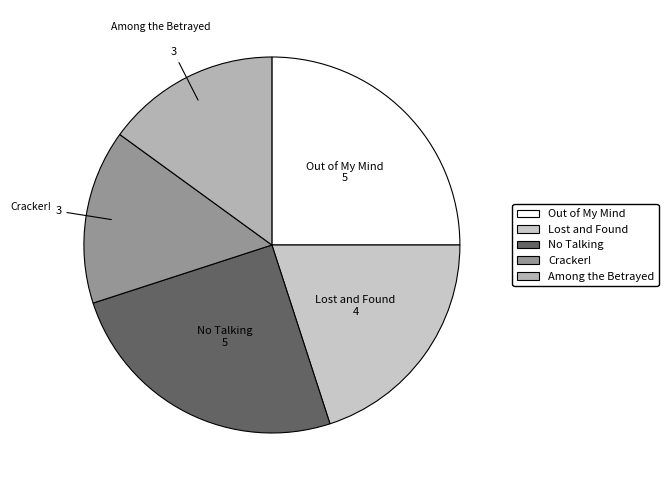

Combined, do Out of My Mind and Cracker! account for over 50%?

No